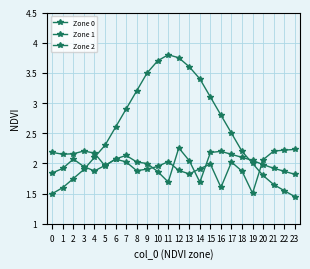

True or false: Zone 1 and Zone 2 cross at least once.

True